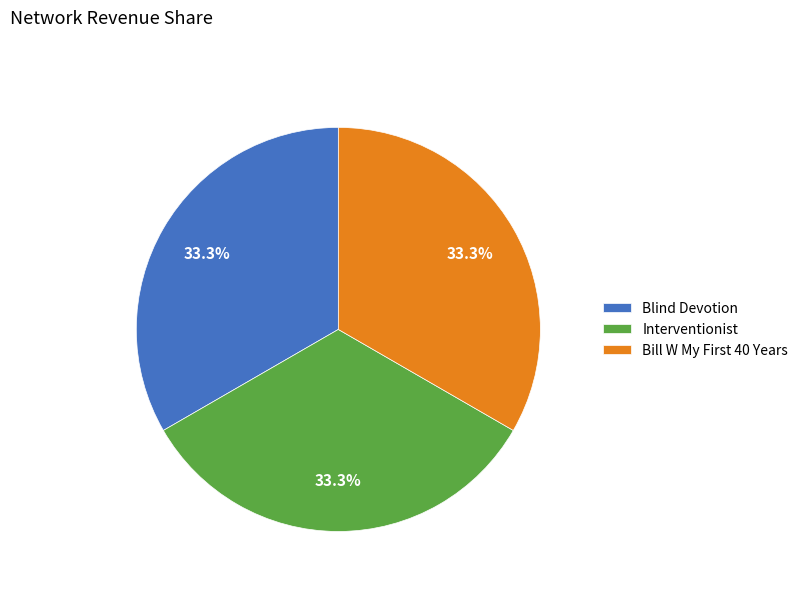

Count the number of slices in the pie.

3